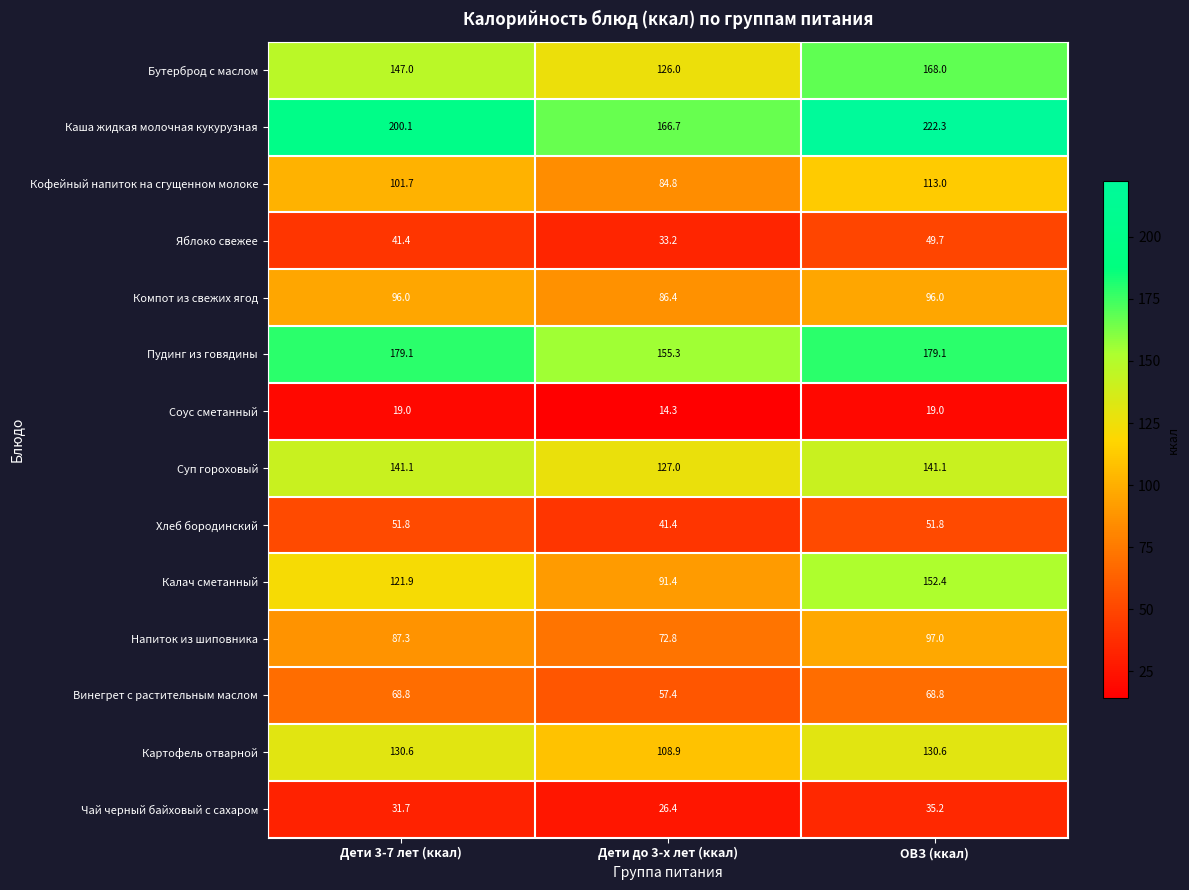

List the labels in order of Чай черный байховый с сахаром value, smallest first.

Дети до 3-х лет (ккал), Дети 3-7 лет (ккал), ОВЗ (ккал)